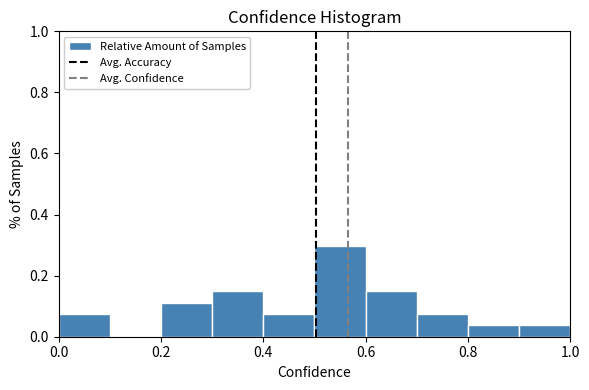

Which range on the x-axis has the tallest bar?

0.5 to 0.6